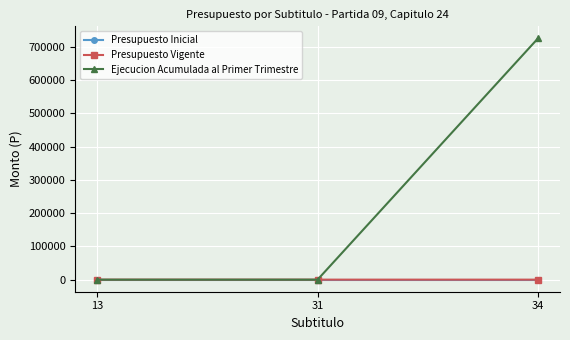

At which category is the sum across all series the highest?

34